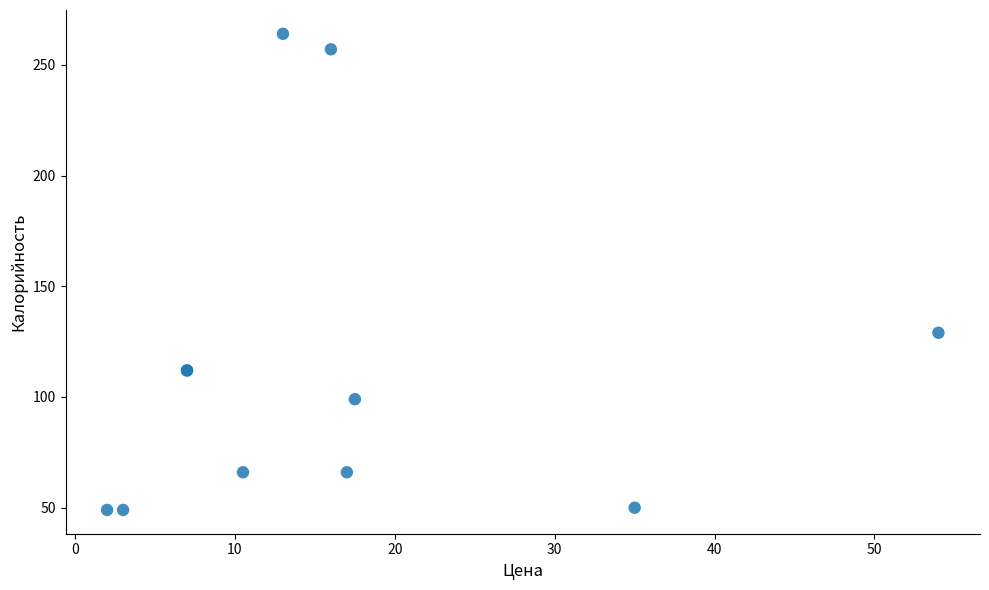

What Y value in the scatter plot is closest to 156?

129